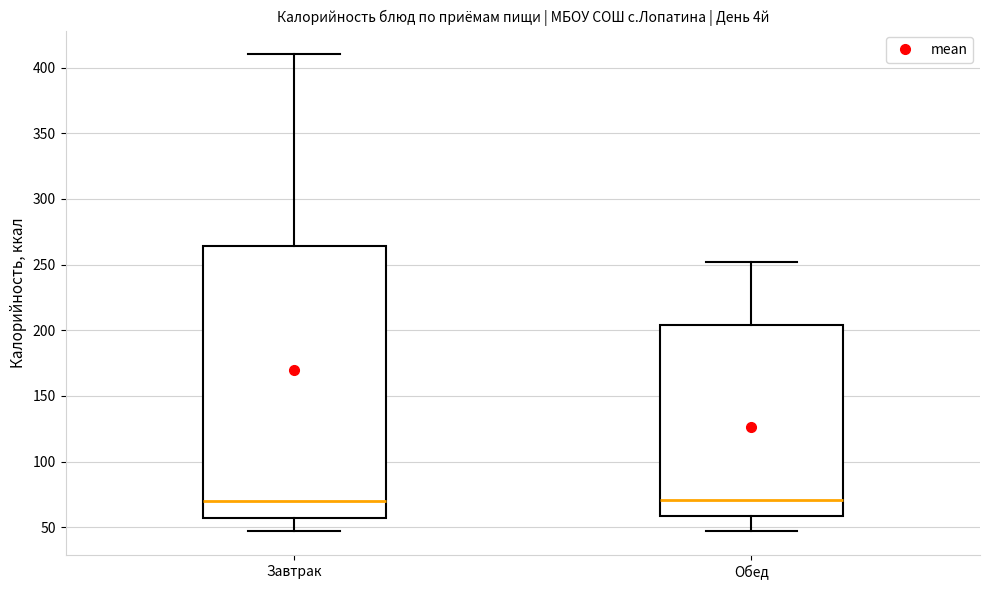

Comparing the boxes themselves (not the whiskers), which one is the tallest?

Завтрак